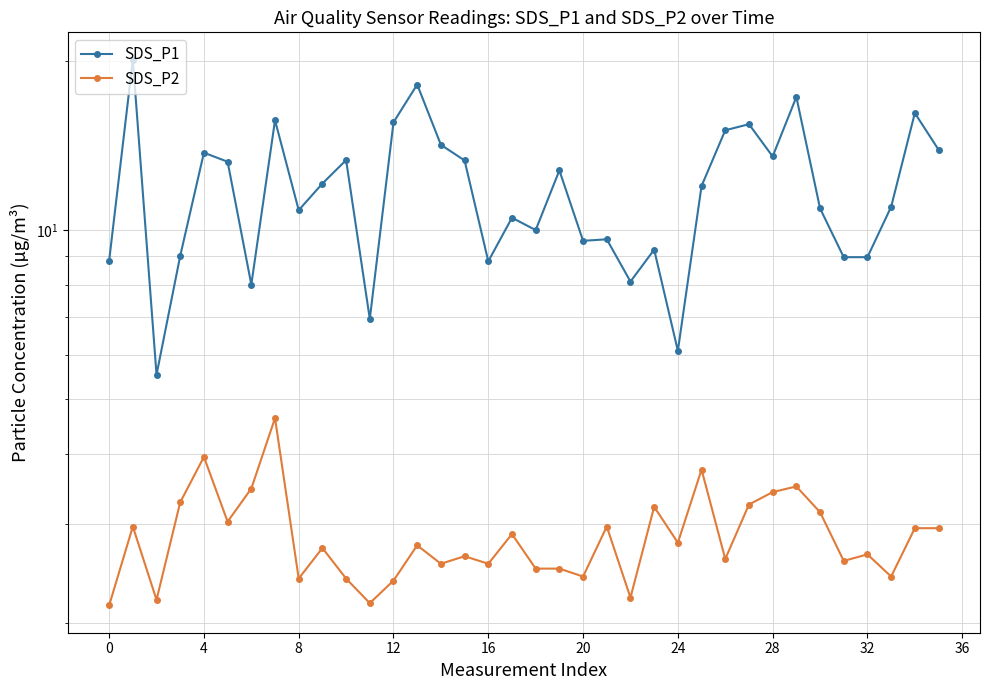

What is the sum of the SDS_P2 values at 12 and 4?

4.6